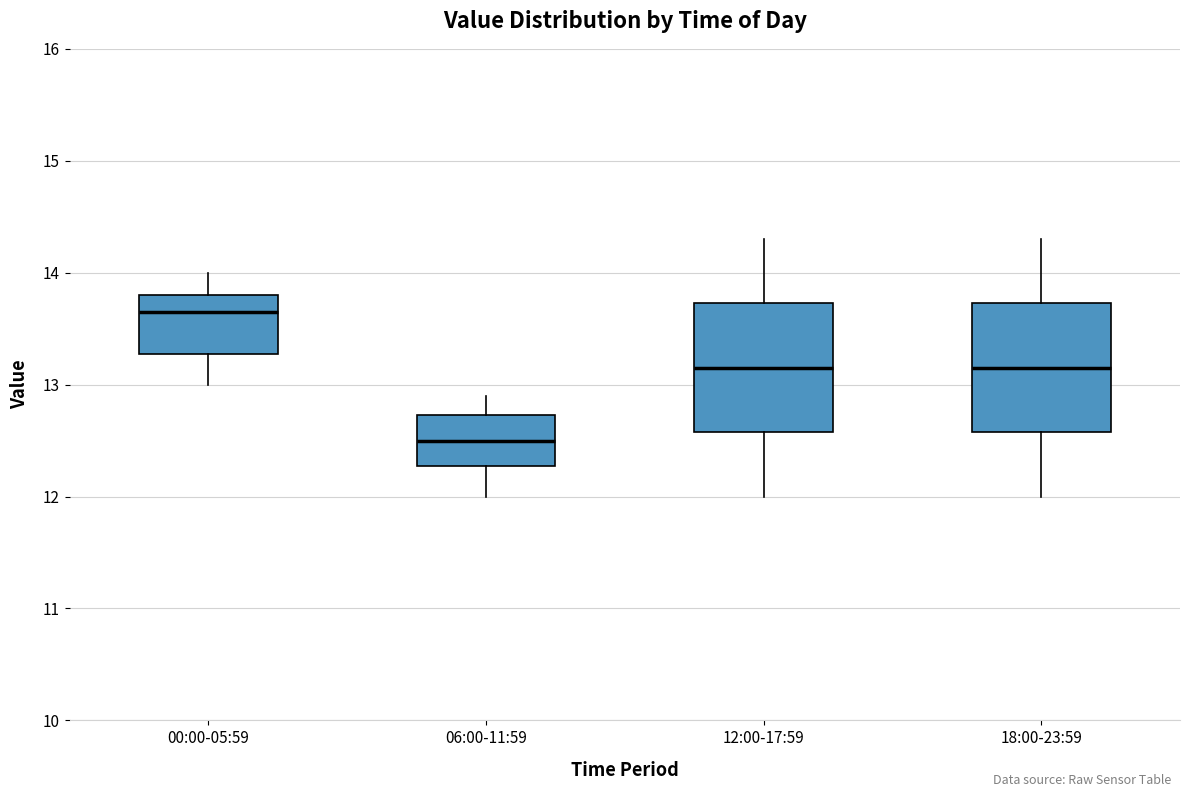

Reading left to right, transcribe this box plot: for each box, give where its median line is, the range the box spans, and where its two whiskers end, as read against the y-axis. The values are not printed on the chart, so give them approximately, as read against the axis.

00:00-05:59: median 13.7, box 13.3 to 13.8, whiskers 13.0 to 14.0
06:00-11:59: median 12.5, box 12.3 to 12.7, whiskers 12.0 to 12.9
12:00-17:59: median 13.2, box 12.6 to 13.7, whiskers 12.0 to 14.3
18:00-23:59: median 13.2, box 12.6 to 13.7, whiskers 12.0 to 14.3